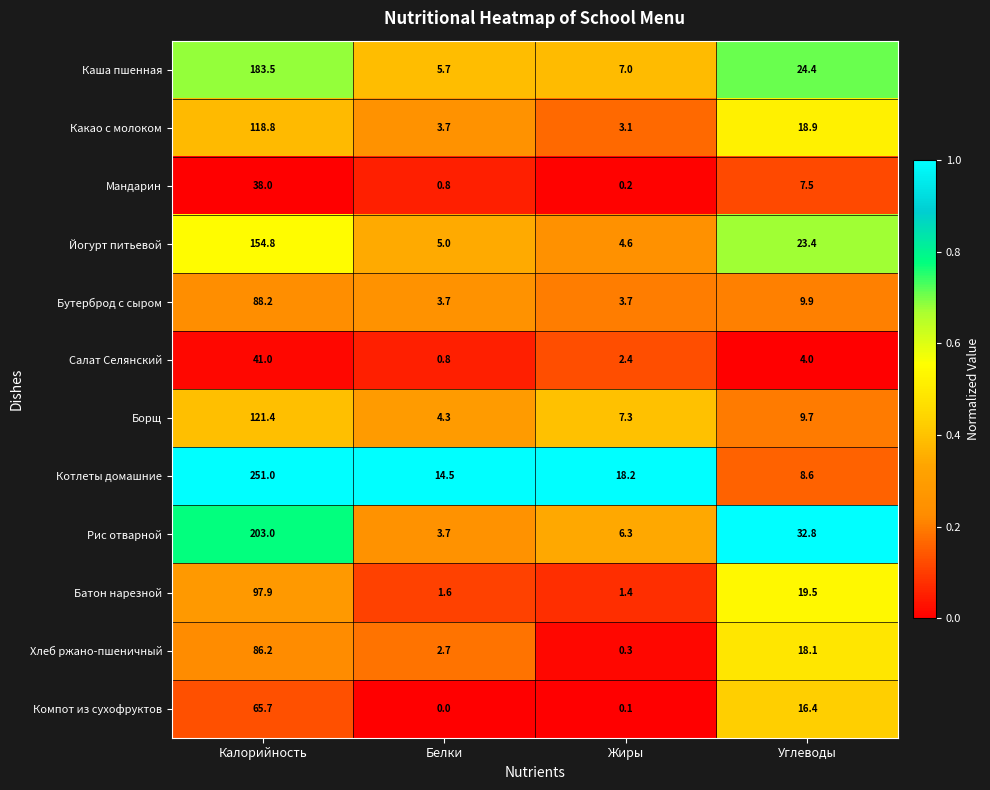

Where does the Бутерброд с сыром series first go above 9?

Калорийность